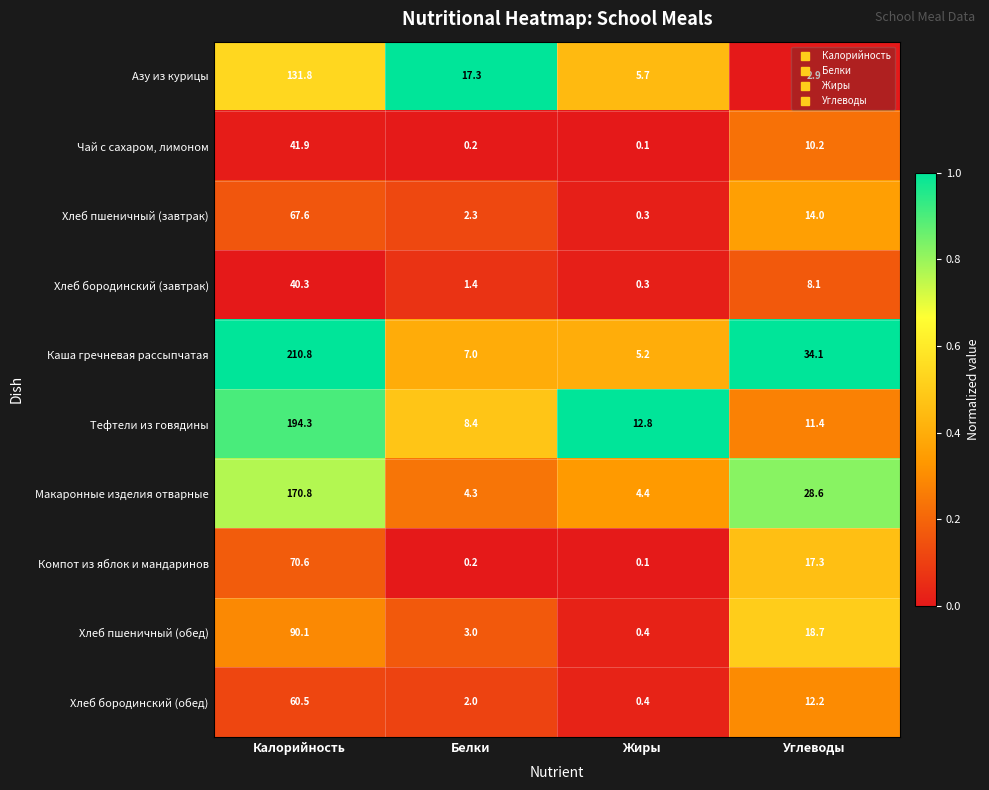

Which series has the widest spread of values?

Каша гречневая рассыпчатая